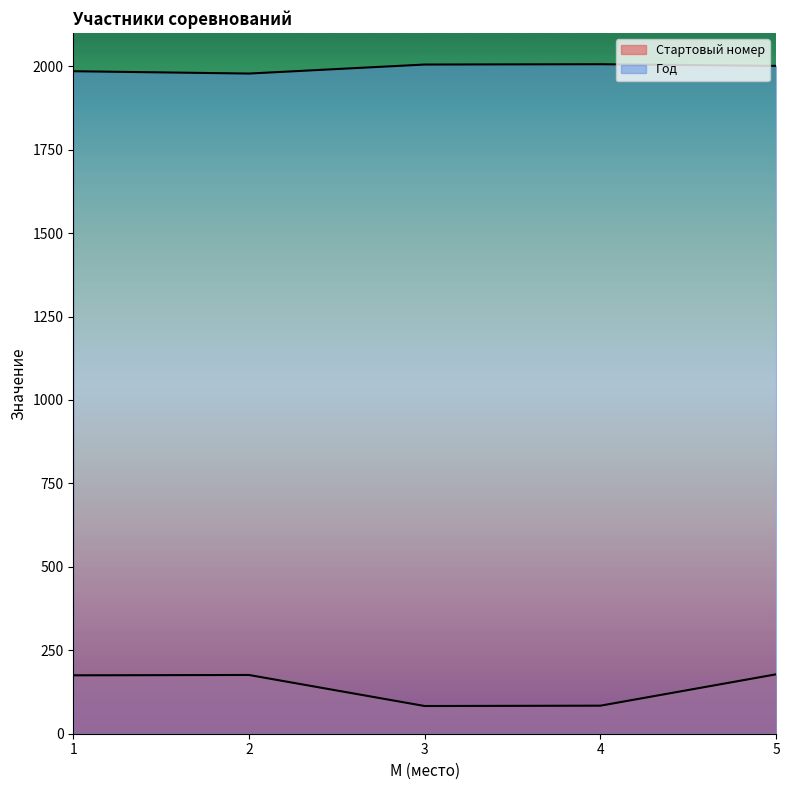

Which has a higher value, 3 or 2?

2